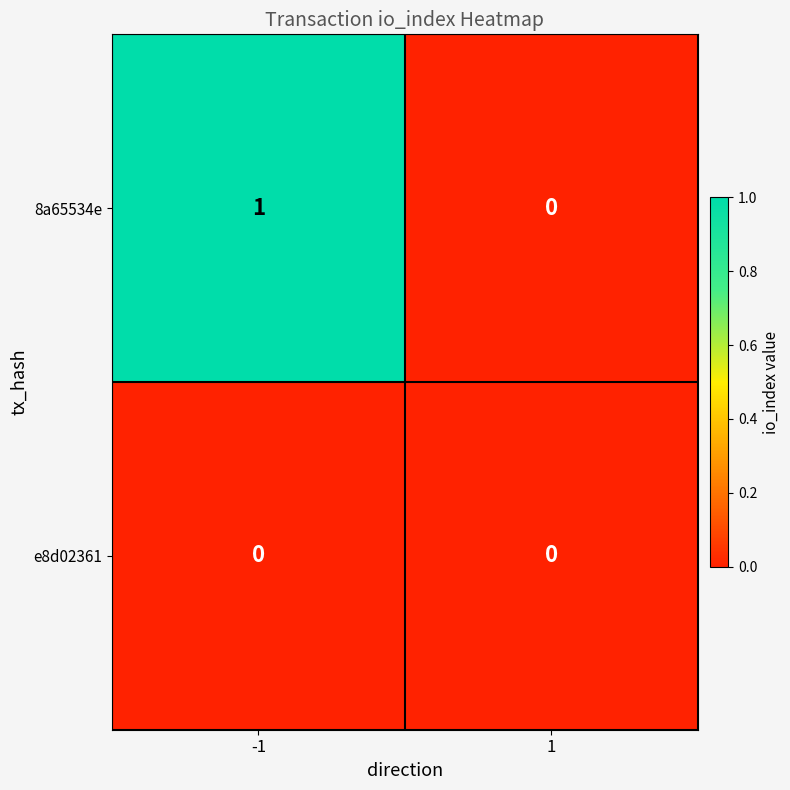

At which category is the sum across all series the highest?

-1